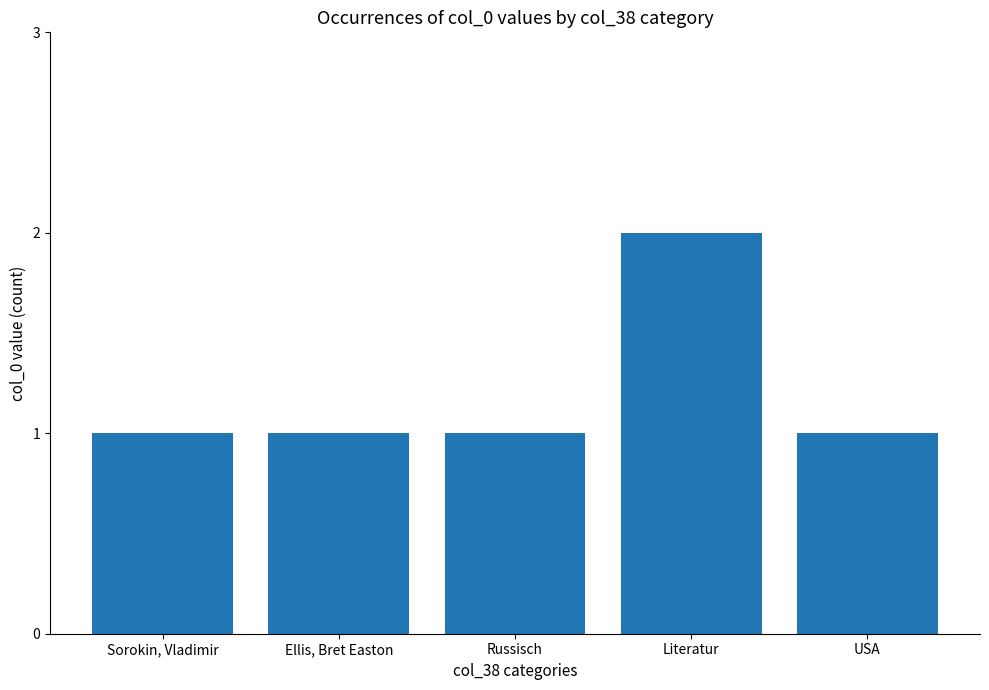

What is the value of the 3rd bar from the left?

1